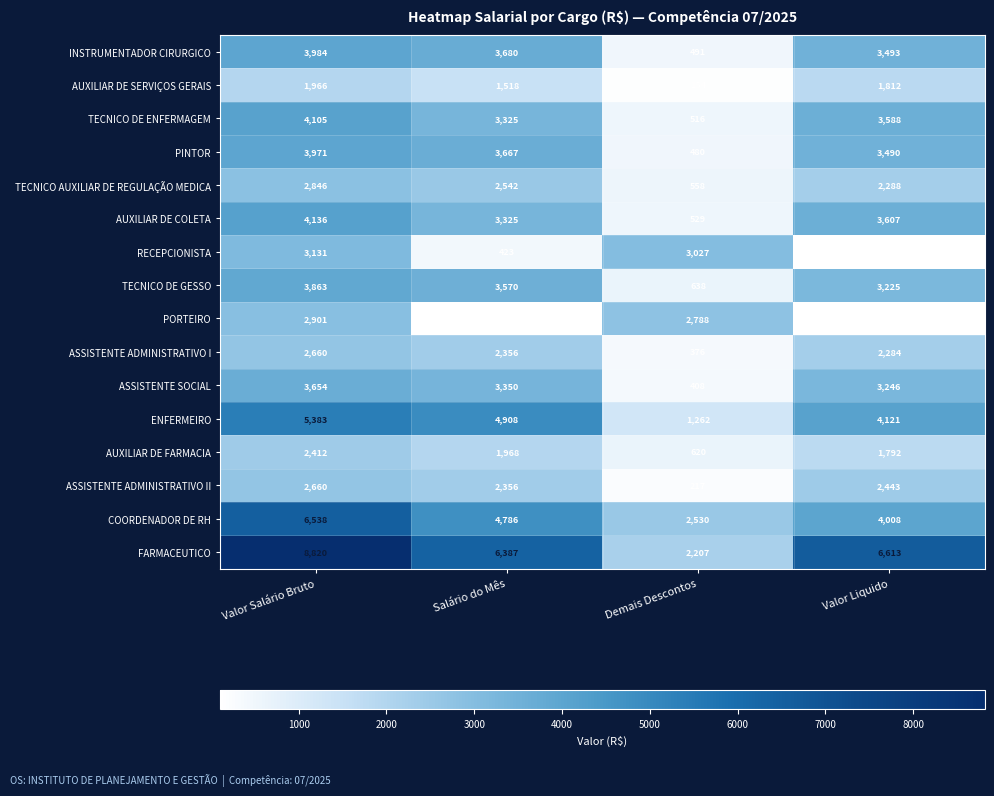

At which category is the sum across all series the highest?

Valor Salário Bruto